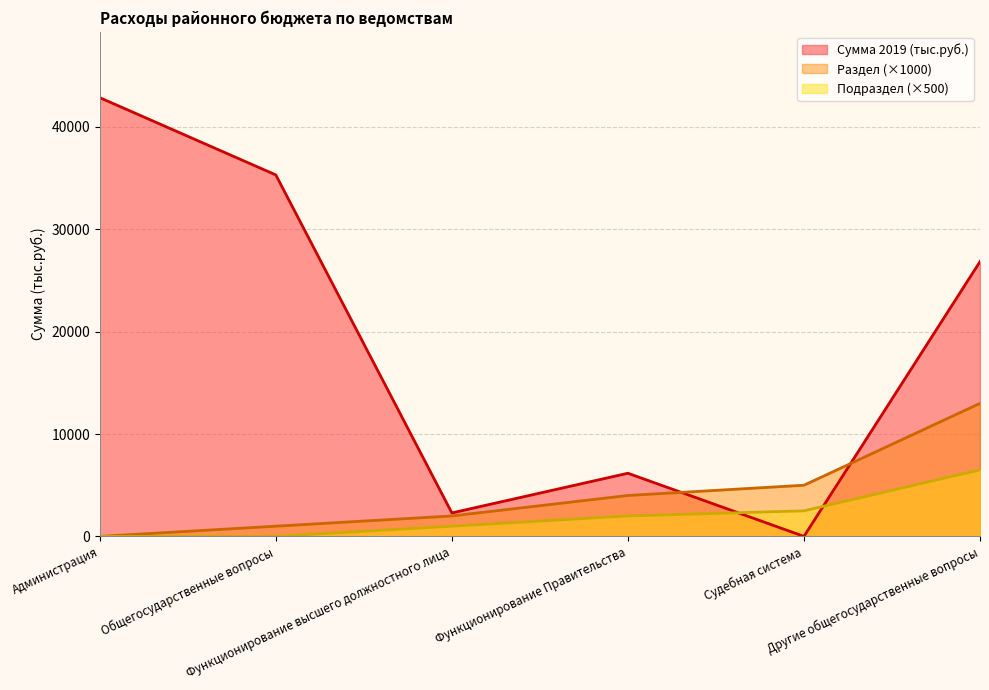

What position from the right is Функционирование высшего должностного лица?

4